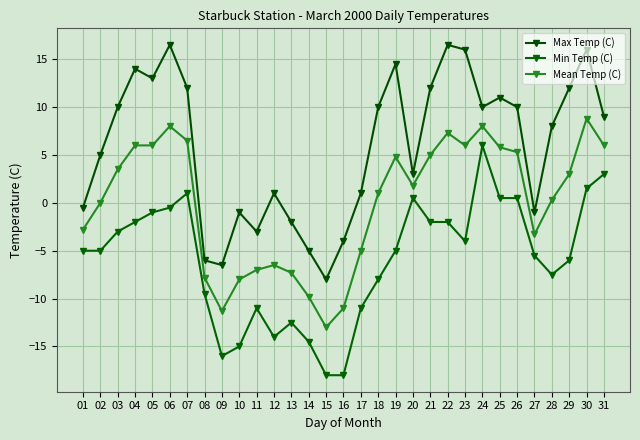

How many distinct data groups are displayed?

3